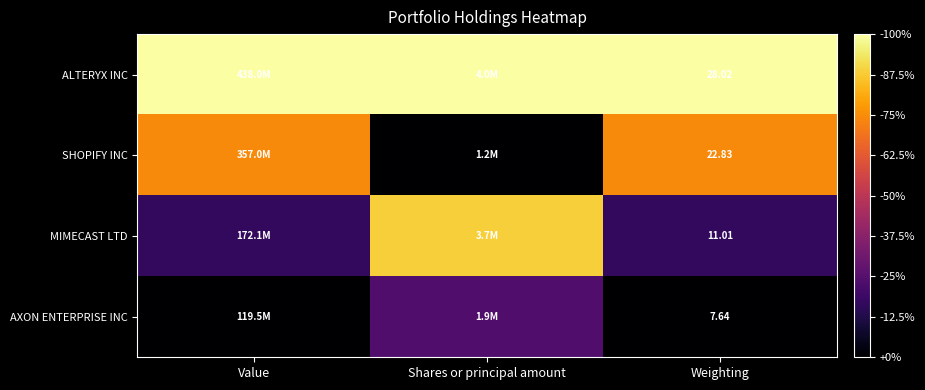

At which category does the chart reach its minimum across all series?

Shares or principal amount